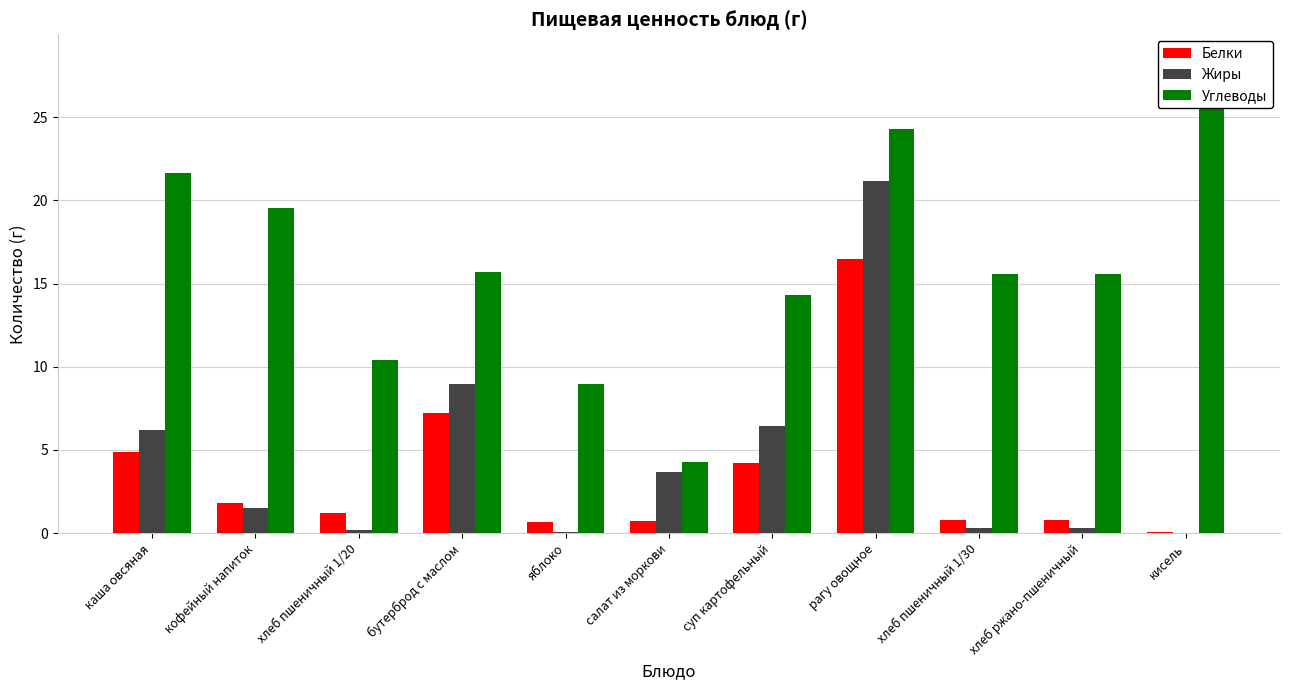

What is the average value of the Жиры series?

4.4